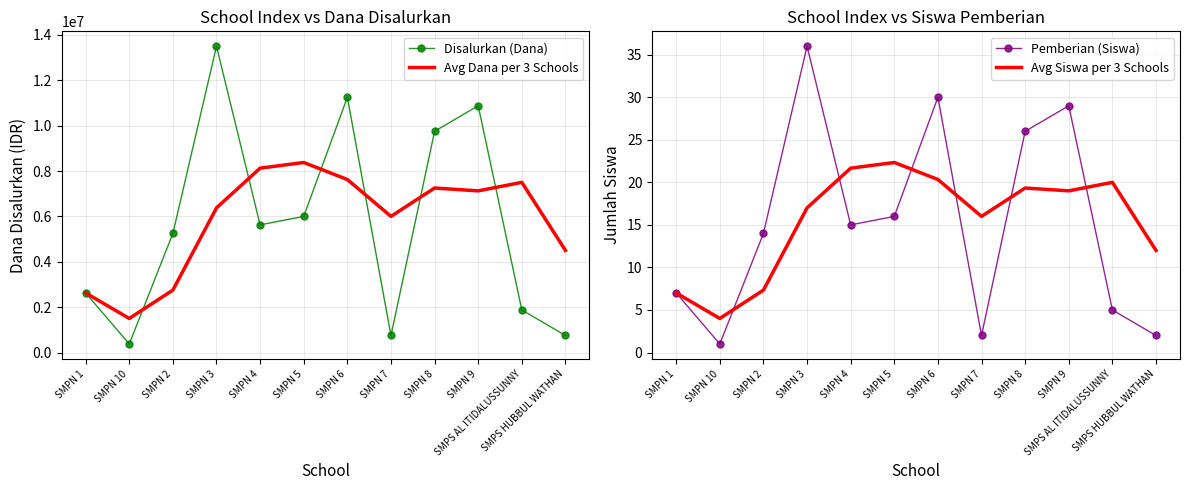

Reading right to left, transcribe all the data shown in this chart.

Disalurkan (Dana): SMPS HUBBUL WATHAN=750000.0	SMPS AL ITIDALUSSUNNY=1875000.0	SMPN 9=10875000.0	SMPN 8=9750000.0	SMPN 7=750000.0	SMPN 6=11250000.0	SMPN 5=6000000.0	SMPN 4=5625000.0	SMPN 3=13500000.0	SMPN 2=5250000.0	SMPN 10=375000.0	SMPN 1=2625000.0
Avg Dana per 3 Schools: SMPS HUBBUL WATHAN=4500000.0	SMPS AL ITIDALUSSUNNY=7500000.0	SMPN 9=7125000.0	SMPN 8=7250000.0	SMPN 7=6000000.0	SMPN 6=7625000.0	SMPN 5=8375000.0	SMPN 4=8125000.0	SMPN 3=6375000.0	SMPN 2=2750000.0	SMPN 10=1500000.0	SMPN 1=2625000.0
Pemberian (Siswa): SMPS HUBBUL WATHAN=2.0	SMPS AL ITIDALUSSUNNY=5.0	SMPN 9=29.0	SMPN 8=26.0	SMPN 7=2.0	SMPN 6=30.0	SMPN 5=16.0	SMPN 4=15.0	SMPN 3=36.0	SMPN 2=14.0	SMPN 10=1.0	SMPN 1=7.0
Avg Siswa per 3 Schools: SMPS HUBBUL WATHAN=12.0	SMPS AL ITIDALUSSUNNY=20.0	SMPN 9=19.0	SMPN 8=19.3	SMPN 7=16.0	SMPN 6=20.3	SMPN 5=22.3	SMPN 4=21.7	SMPN 3=17.0	SMPN 2=7.3	SMPN 10=4.0	SMPN 1=7.0